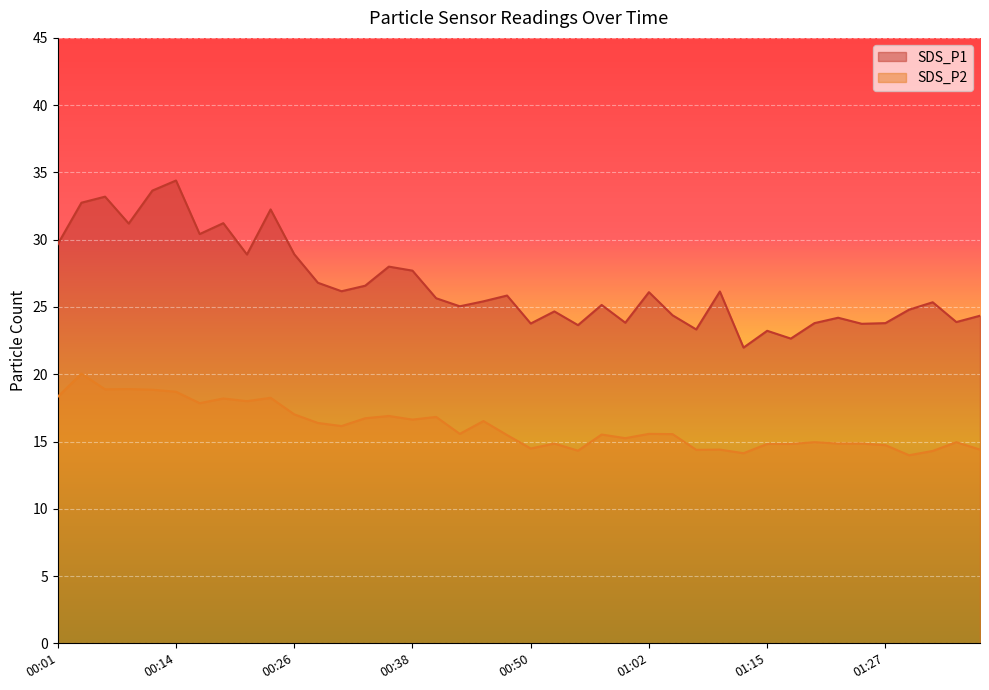

Reading left to right, list all the values displayed in this chart.

SDS_P1: 00:01=29.7	00:04=32.8	00:06=33.2	00:09=31.2	00:11=33.6	00:14=34.4	00:16=30.4	00:18=31.2	00:21=28.9	00:23=32.2	00:26=28.9	00:28=26.8	00:31=26.2	00:33=26.6	00:36=28.0	00:38=27.7	00:41=25.6	00:43=25.1	00:45=25.4	00:48=25.9	00:50=23.8	00:53=24.7	00:55=23.6	00:58=25.1	01:00=23.8	01:02=26.1	01:05=24.4	01:07=23.3	01:10=26.1	01:12=22.0	01:15=23.2	01:17=22.6	01:20=23.8	01:22=24.2	01:25=23.8	01:27=23.8	01:29=24.8	01:32=25.4	01:34=23.9	01:37=24.4
SDS_P2: 00:01=18.3	00:04=20.1	00:06=18.9	00:09=18.9	00:11=18.9	00:14=18.7	00:16=17.9	00:18=18.2	00:21=18.0	00:23=18.2	00:26=17.0	00:28=16.4	00:31=16.1	00:33=16.7	00:36=16.9	00:38=16.6	00:41=16.8	00:43=15.6	00:45=16.5	00:48=15.5	00:50=14.5	00:53=14.8	00:55=14.3	00:58=15.5	01:00=15.2	01:02=15.6	01:05=15.6	01:07=14.4	01:10=14.4	01:12=14.1	01:15=14.8	01:17=14.8	01:20=14.9	01:22=14.8	01:25=14.8	01:27=14.7	01:29=14.0	01:32=14.3	01:34=14.9	01:37=14.4